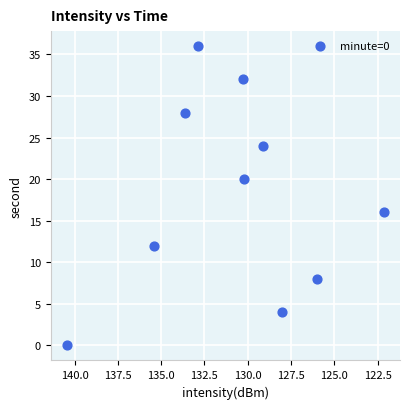

What is the range of Y values (max minus min)?

36